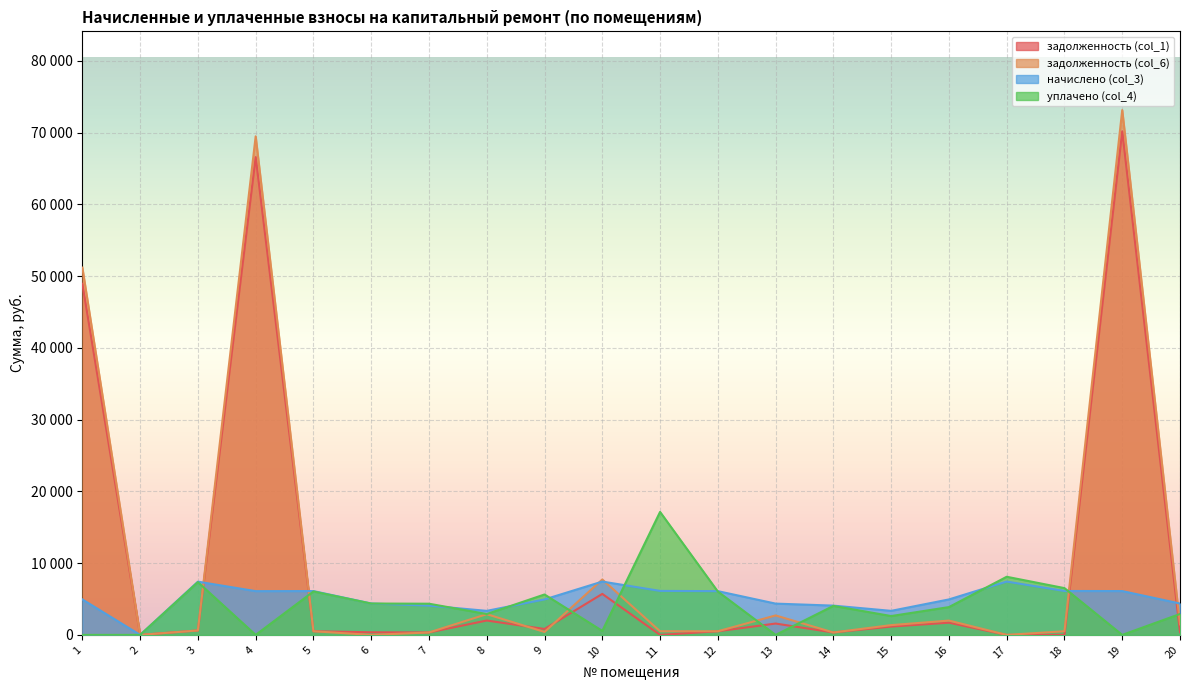

At which category is the sum across all series the highest?

19